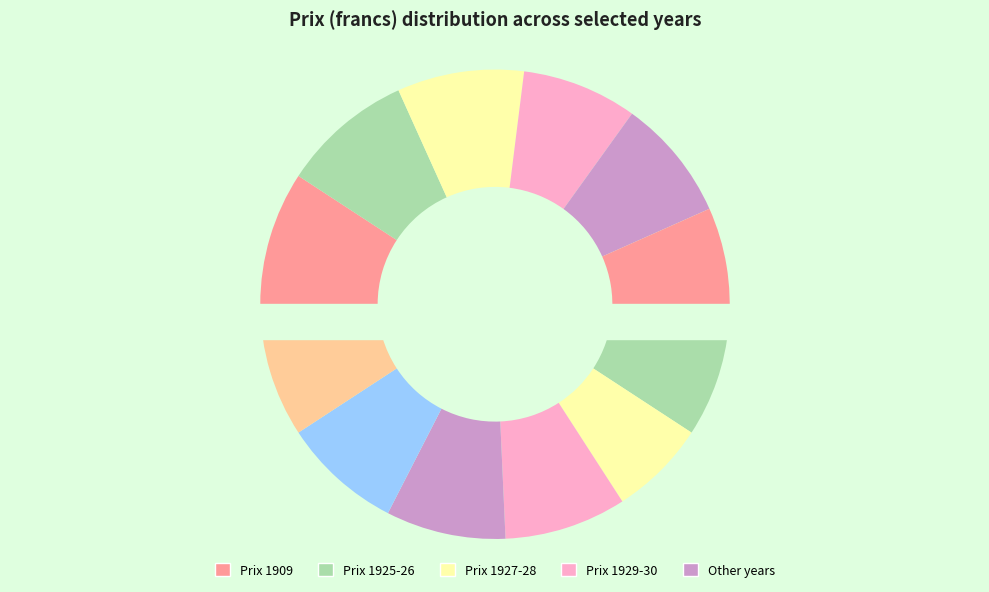

Rank the categories by value from lowest to highest.

1926, 1925, 1912, 1914, 1928, 1929, 1913, 1927, 1911, 1910, 1909, 1930